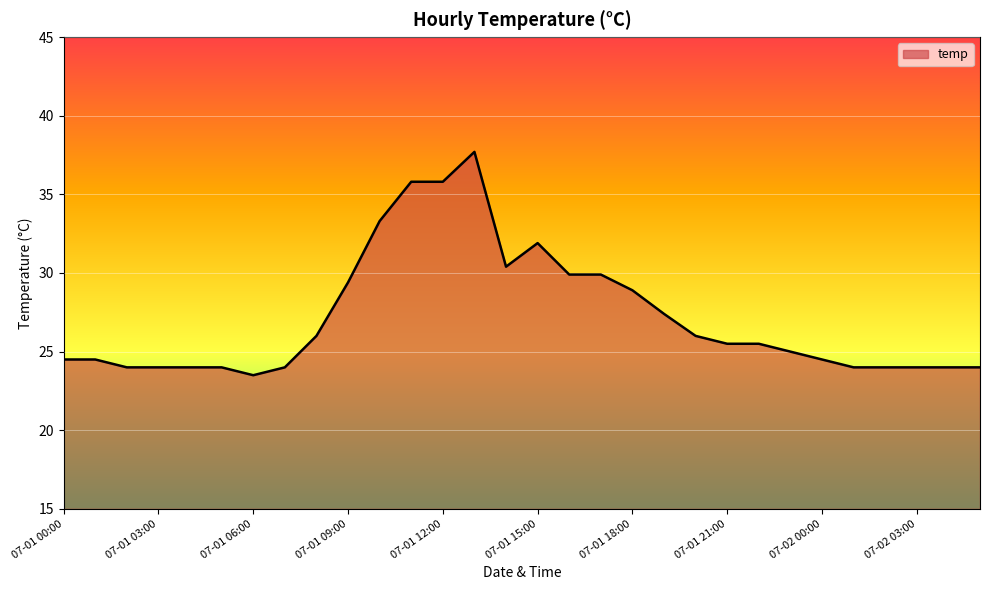

What is the smallest value displayed?

23.5